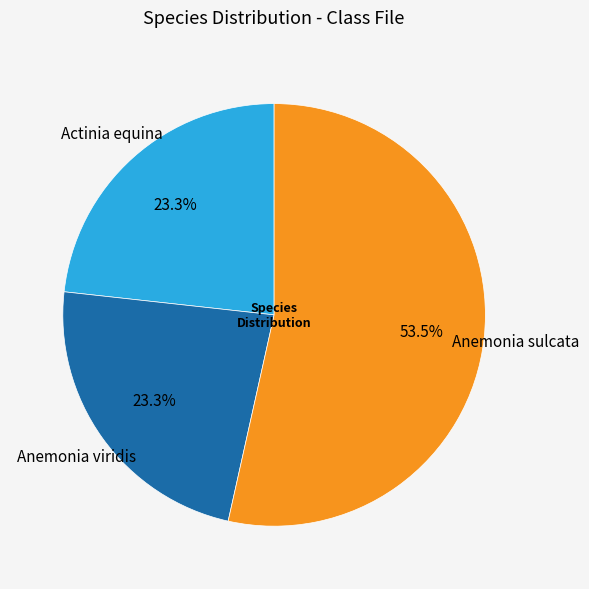

Which slice is the largest?

Anemonia sulcata